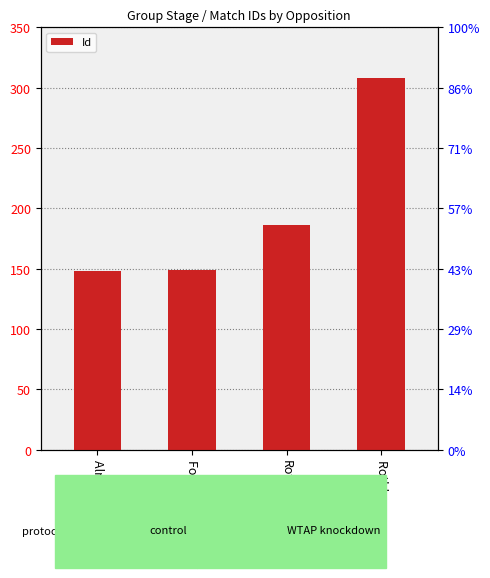

Which has a higher value, Alnwick 1 or Rothbury?

Rothbury